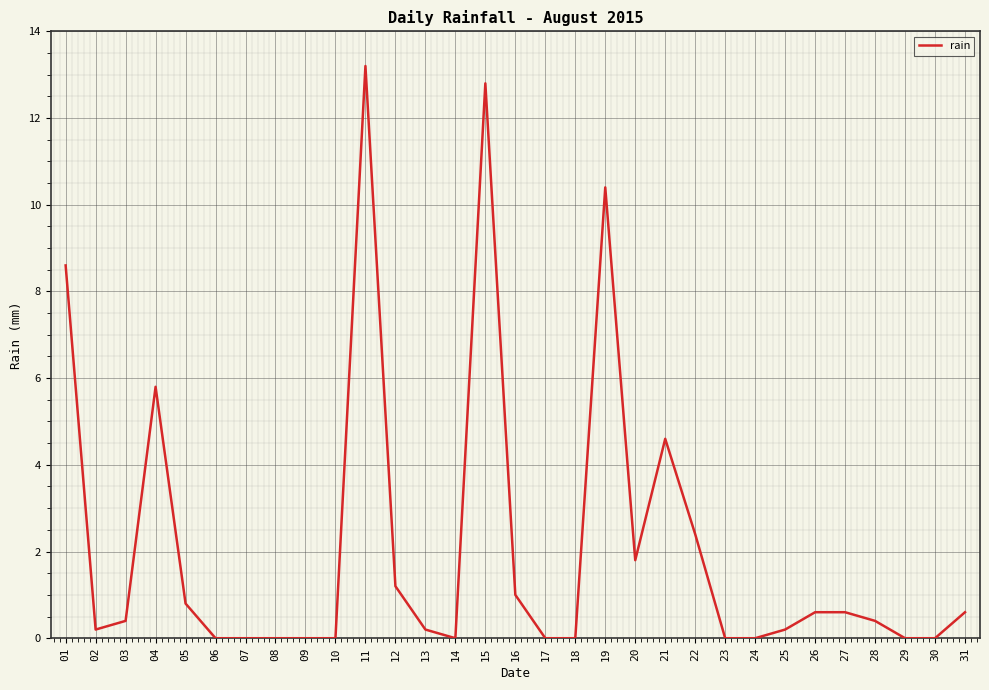

Where is the data nearest to the value 6?

04